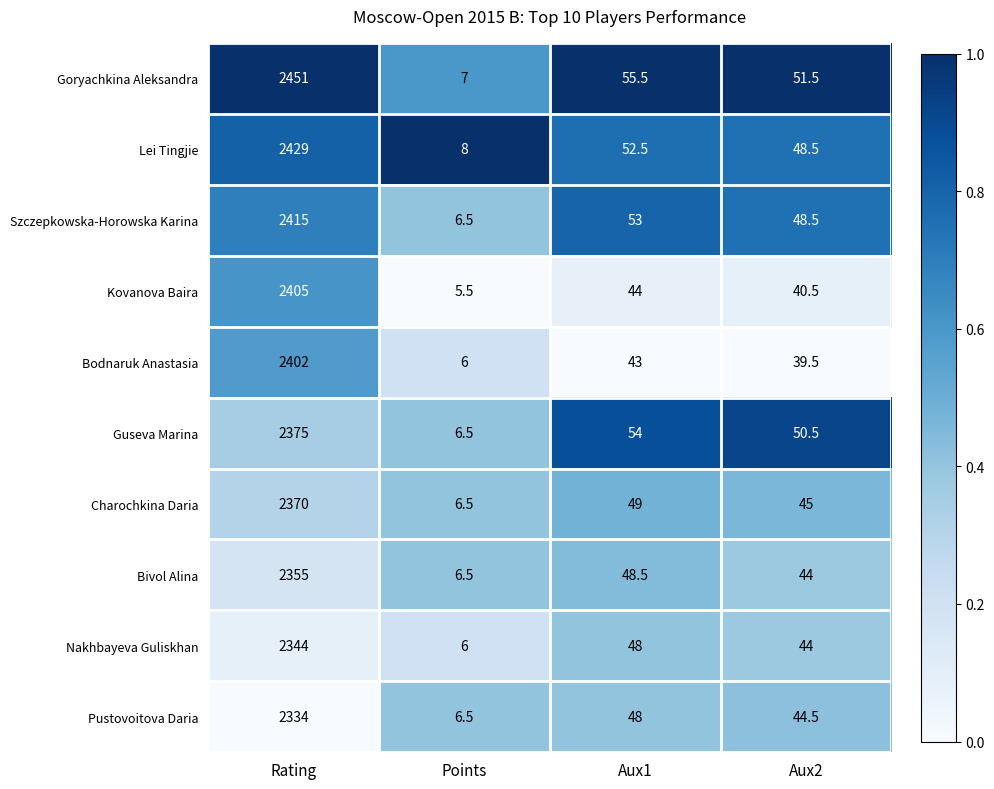

At which label is Bodnaruk Anastasia closest to 1204?

Aux1